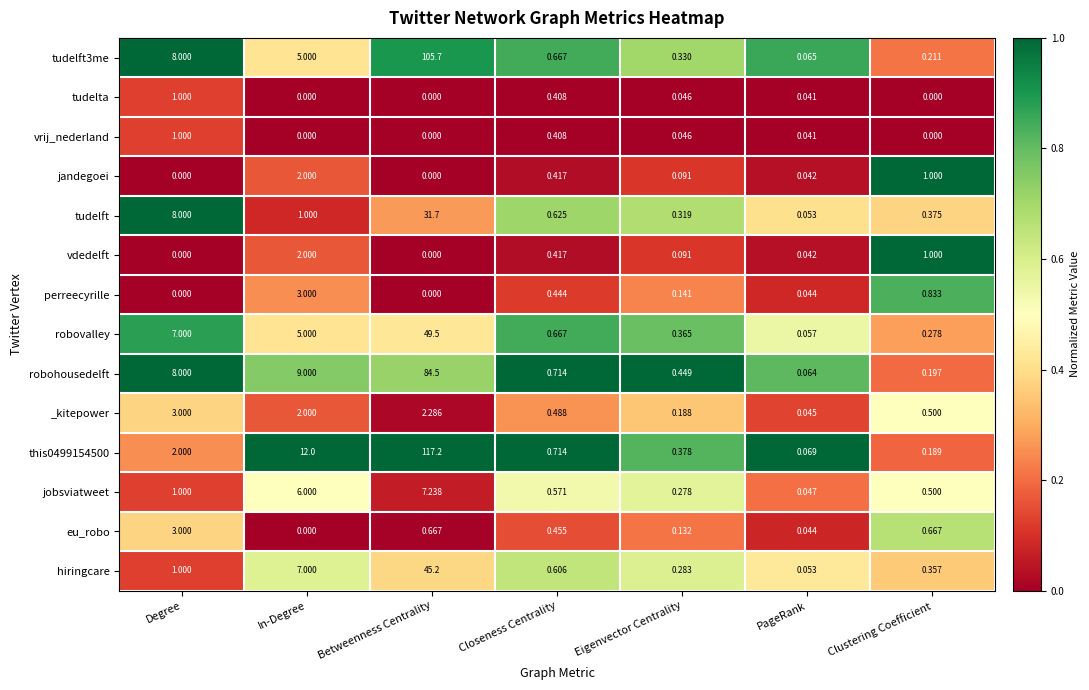

Which category has the highest value across all series?

Betweenness Centrality